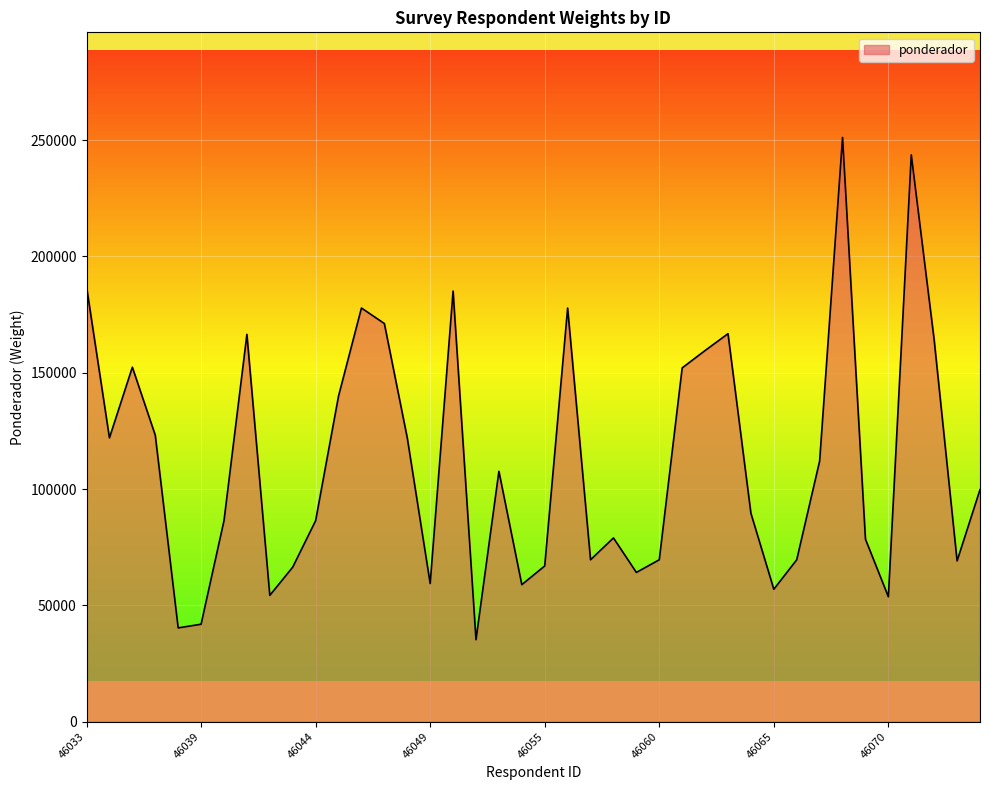

What is the smallest value displayed?

35222.0